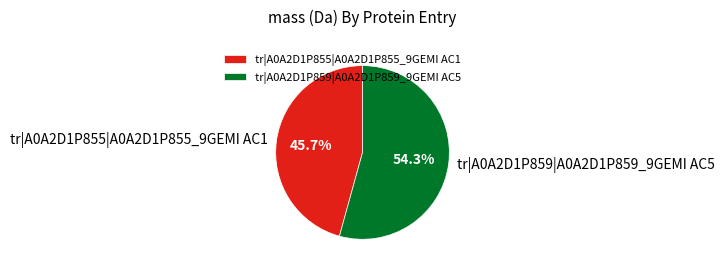

Which has a higher value, tr|A0A2D1P855|A0A2D1P855_9GEMI AC1 or tr|A0A2D1P859|A0A2D1P859_9GEMI AC5?

tr|A0A2D1P859|A0A2D1P859_9GEMI AC5